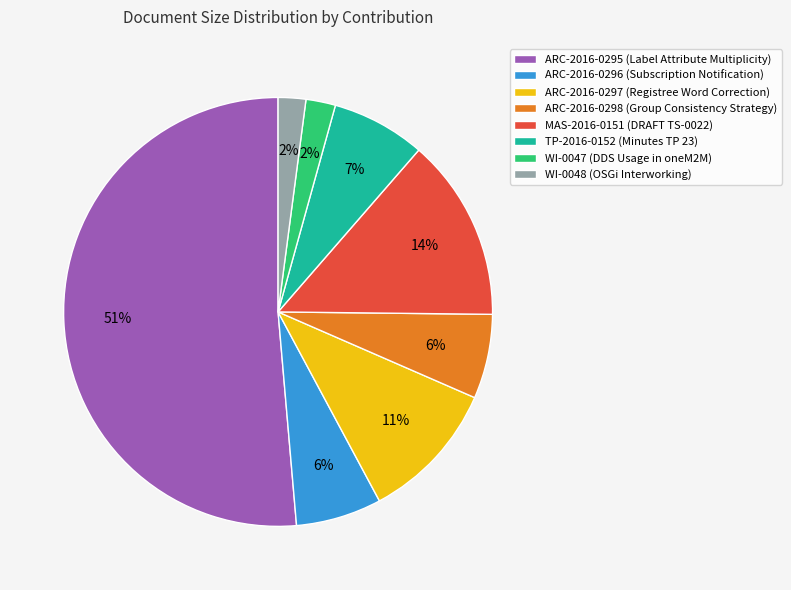

Is the sum of MAS-2016-0151 (DRAFT TS-0022) and WI-0048 (OSGi Interworking) greater than half?

No